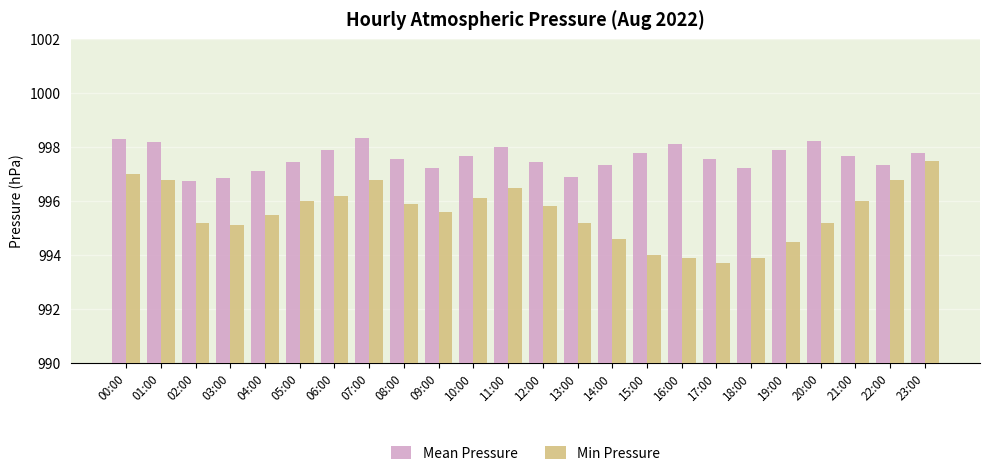

What is the label of the 18th bar from the left?

17:00